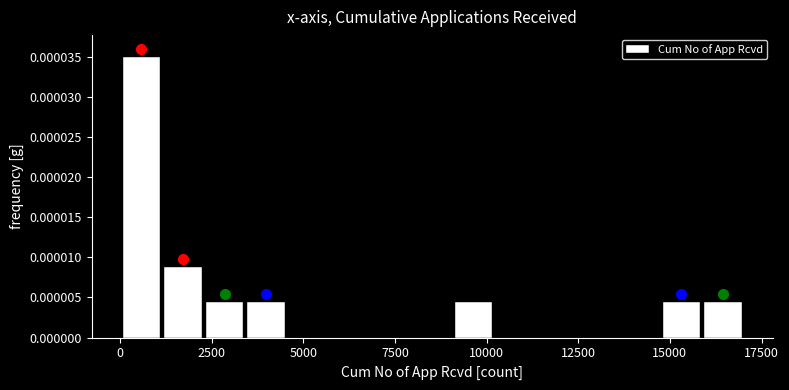

Around what value on the x-axis is the tallest bar? Give the approximate position of its centre, as read against the axis.

500